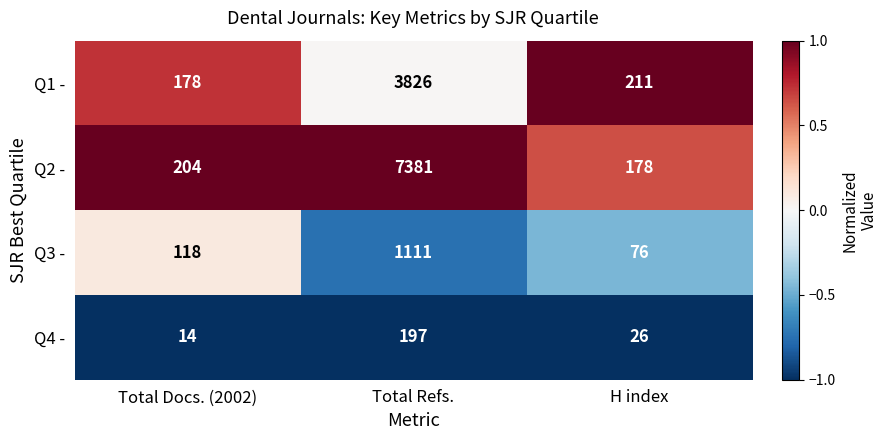

At which label does Q3 - reach its minimum?

H index